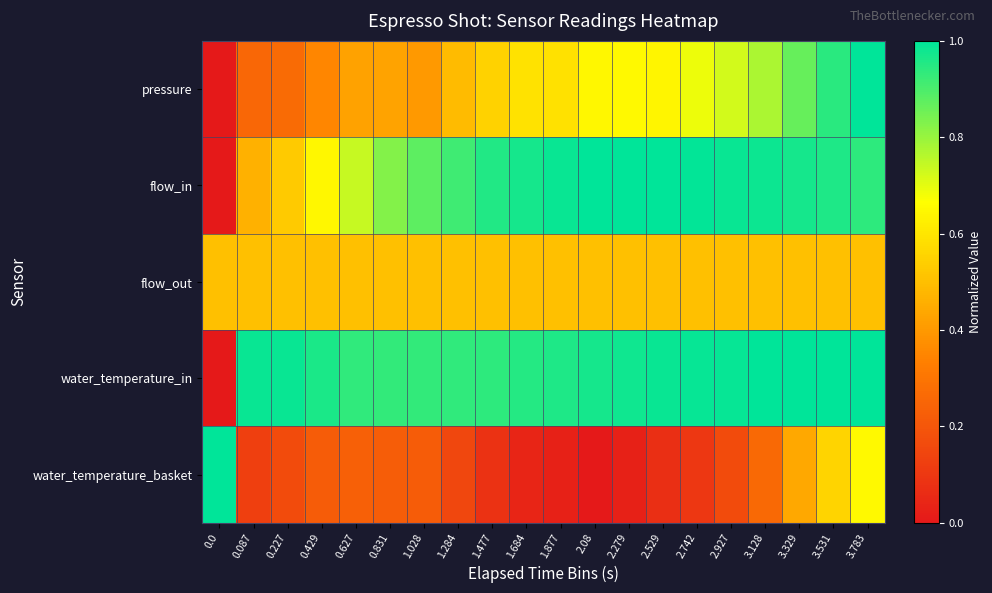

What is the spread (max minus min) of values at 0.429?

0.7